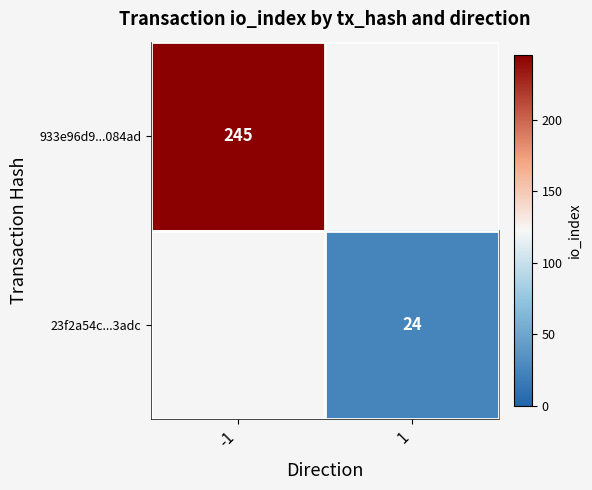

Is the value of 933e96d9...084ad at -1 greater than the value of 23f2a54c...3adc at 1?

Yes